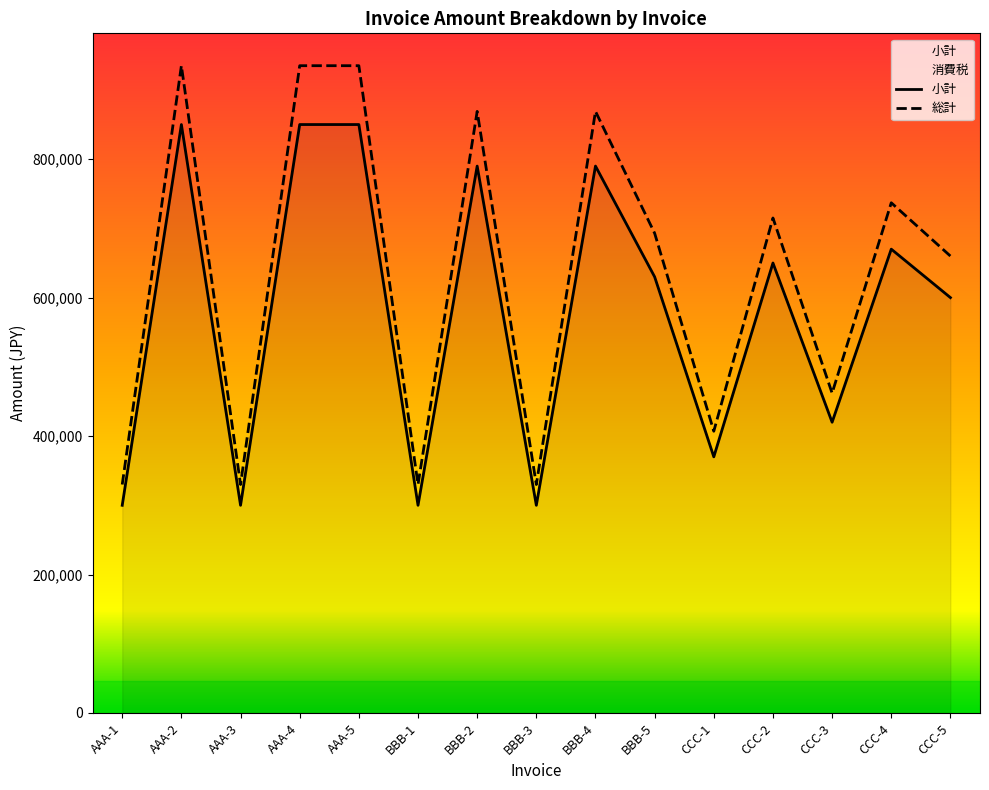

At how many categories does at least one series exceed 318099?

15